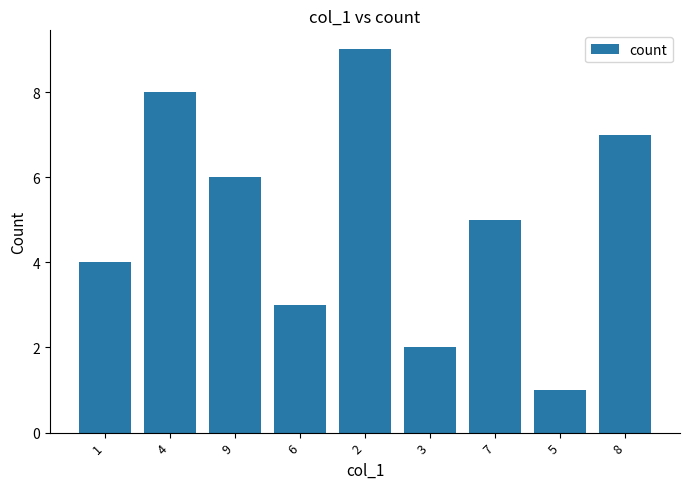

Reading left to right, what are all the values shown in this chart?

4	8	6	3	9	2	5	1	7